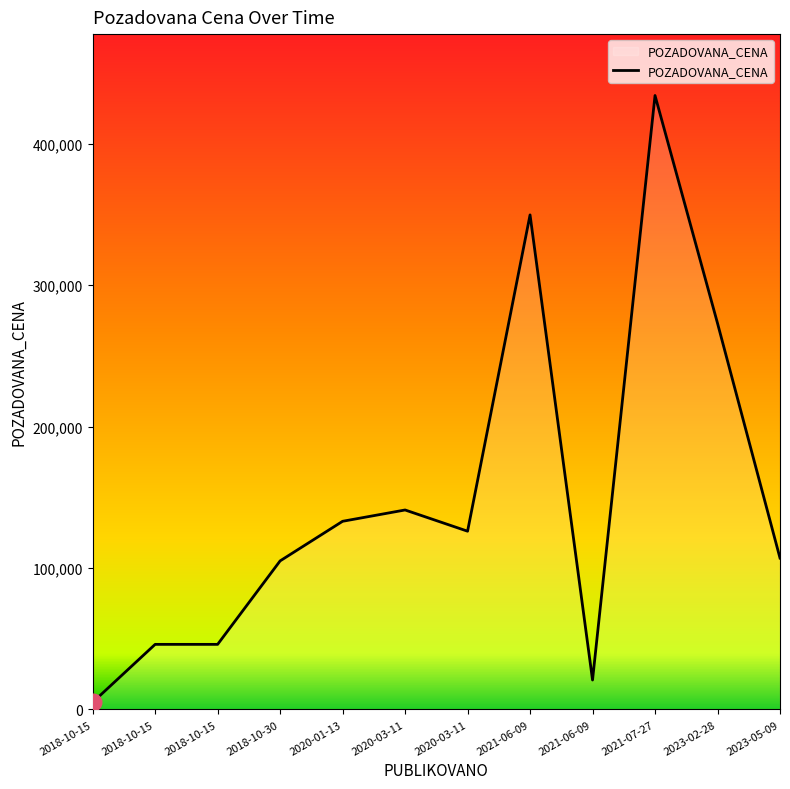

What is the approximate value at 2018-10-15?

46000